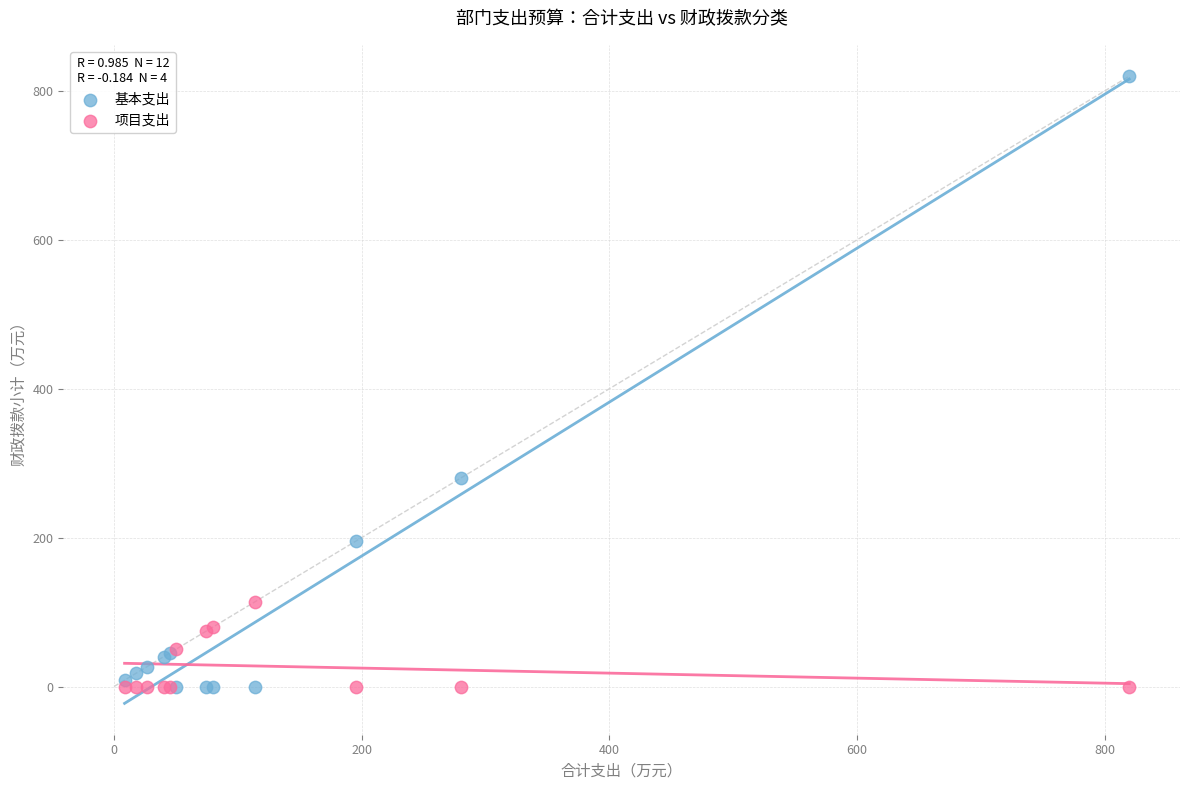

What is the X range (max minus min) for the scatter plot?

811.3